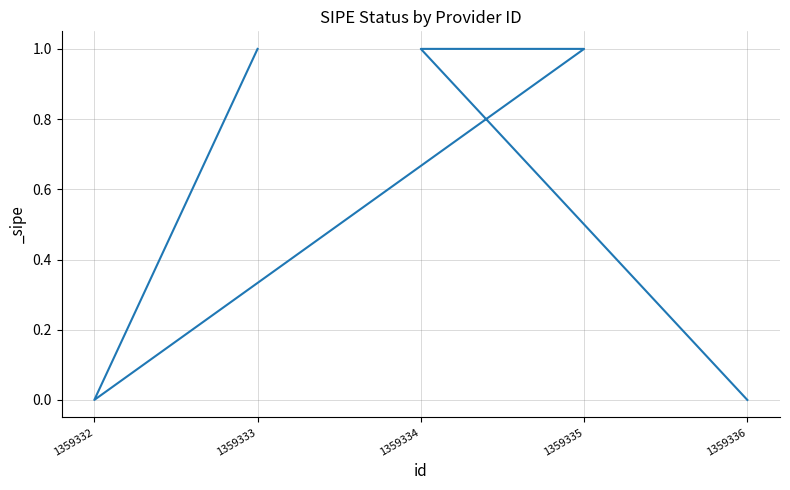

Which has a higher value, 1359334 or 1359333?

1359334